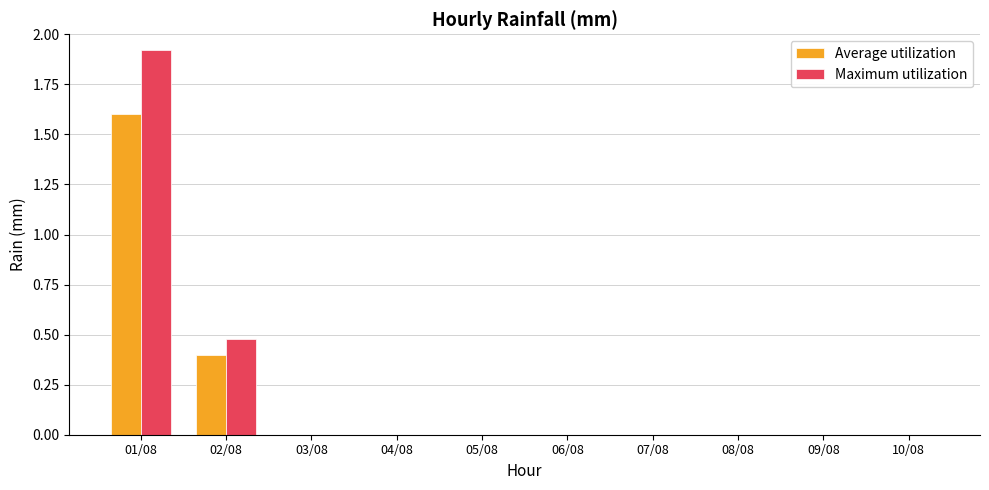

What is the sum of all Maximum utilization values?

2.4